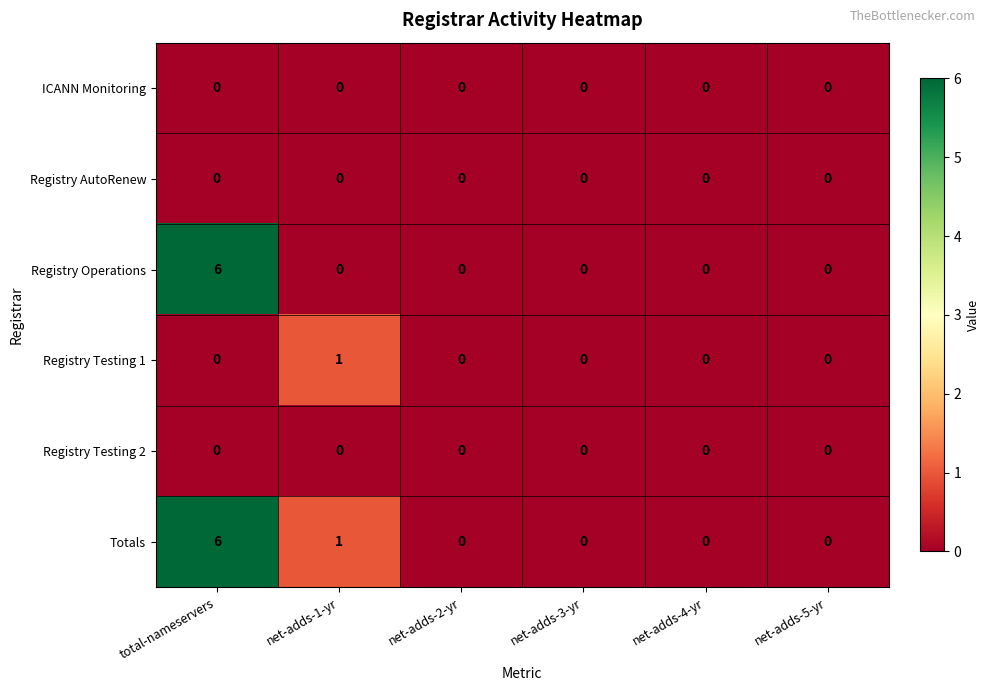

The ICANN Monitoring series shows 0 at total-nameservers. True or false?

True